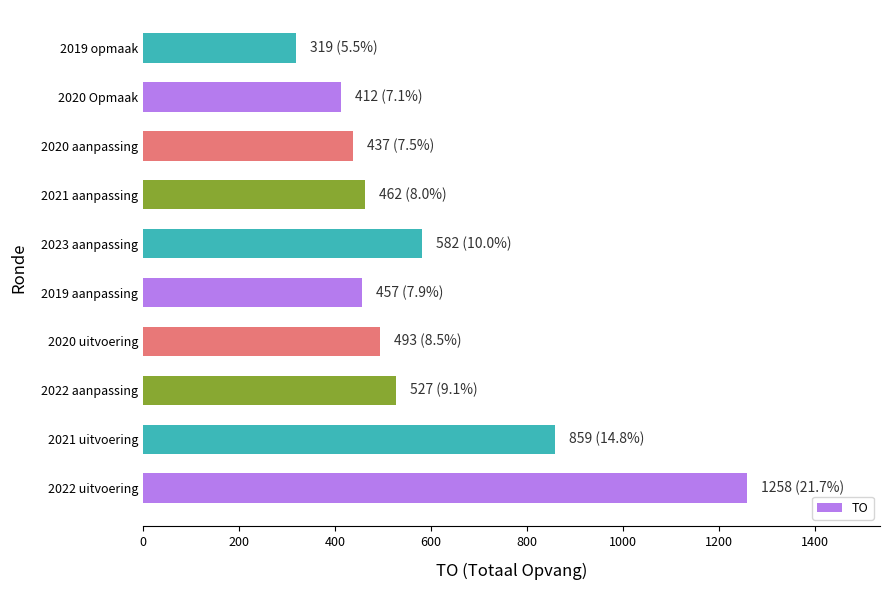

What is the approximate value at 2022 uitvoering?

1258